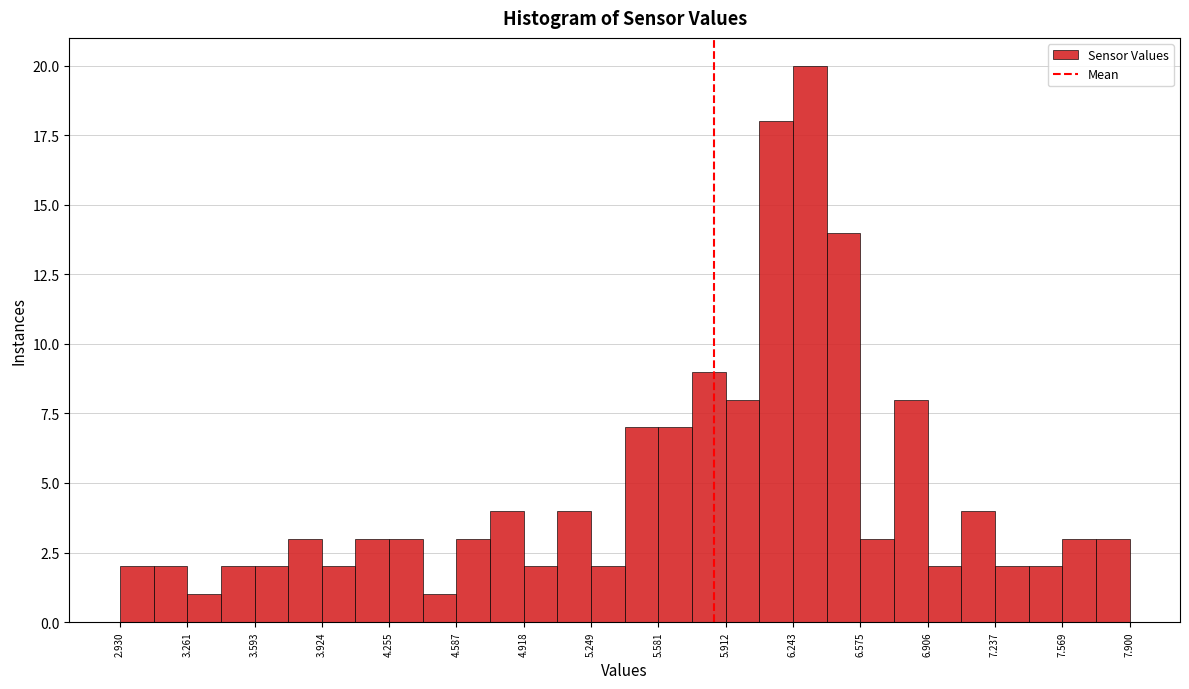

Read against the x-axis, roughly where is the centre of the tallest bar?

6.35